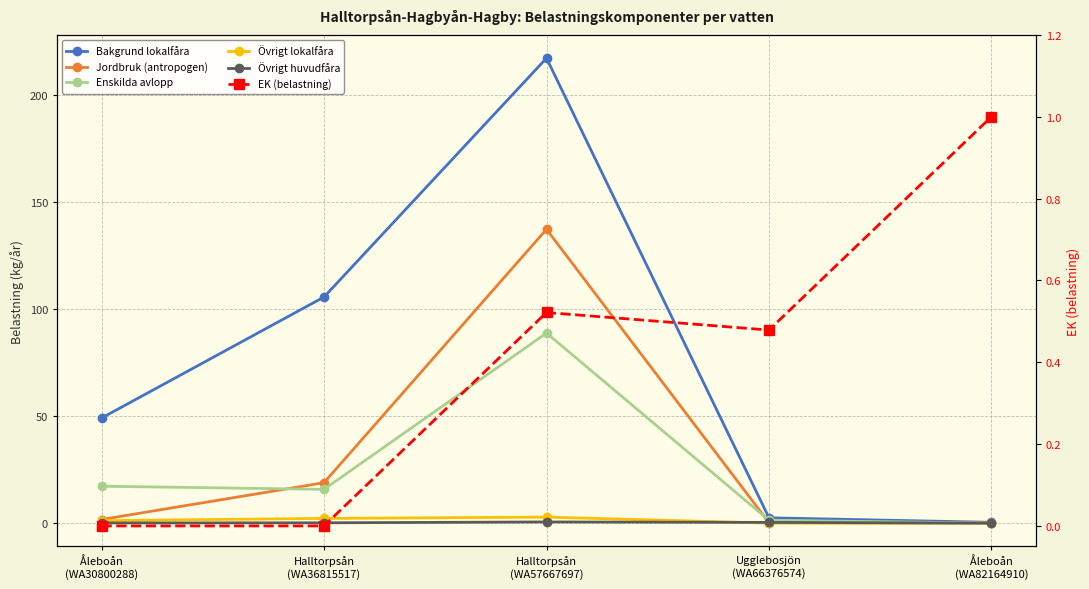

At which label does Enskilda avlopp reach its peak?

Halltorpsån
(WA57667697)